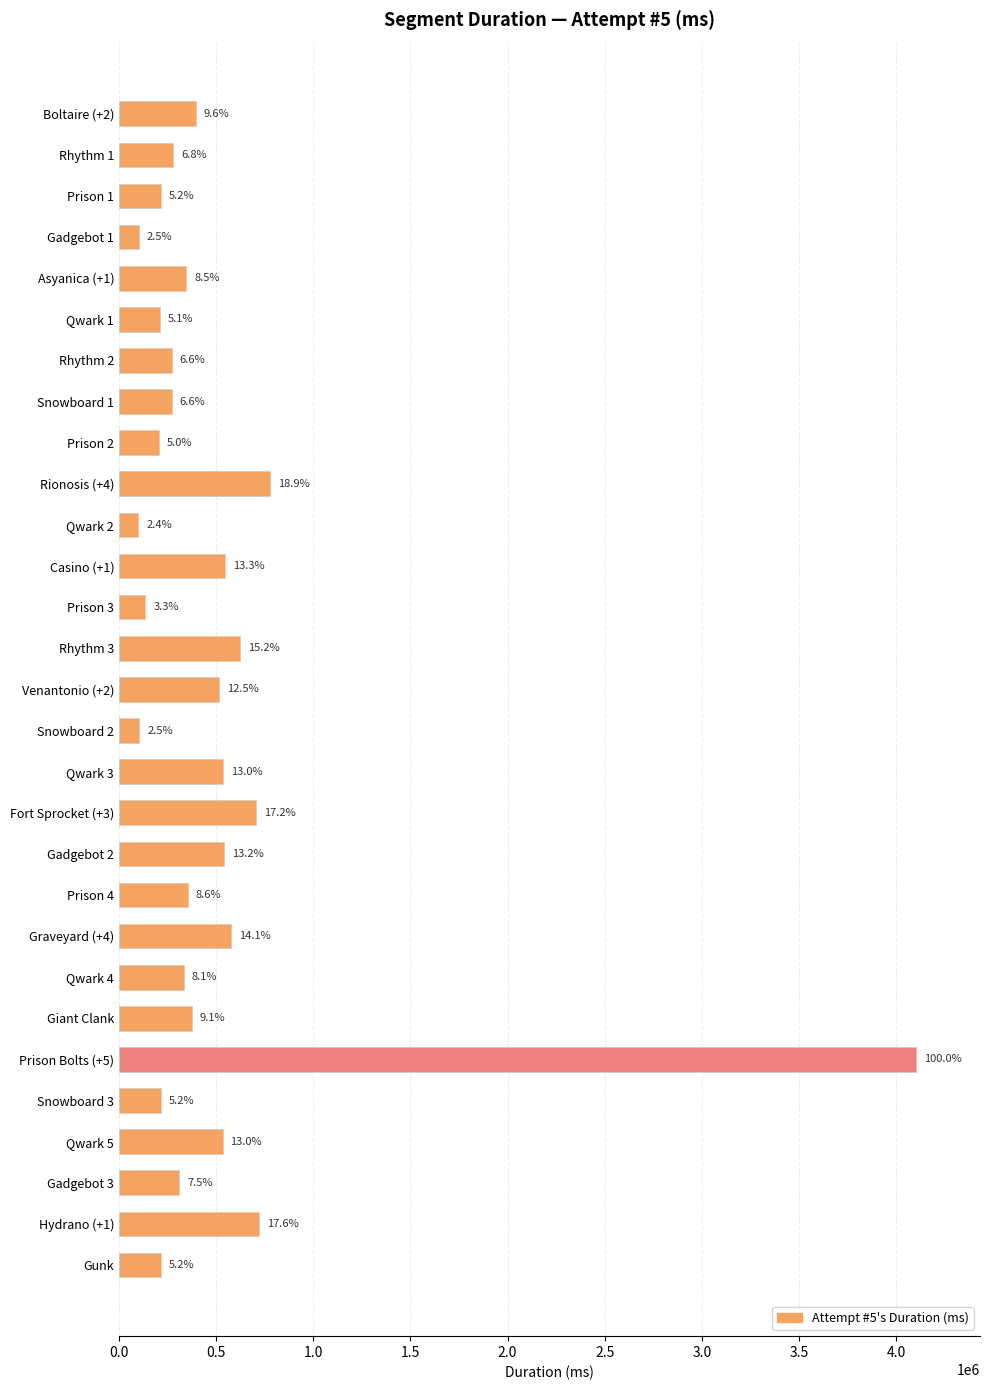

How many bars are there in total?

29